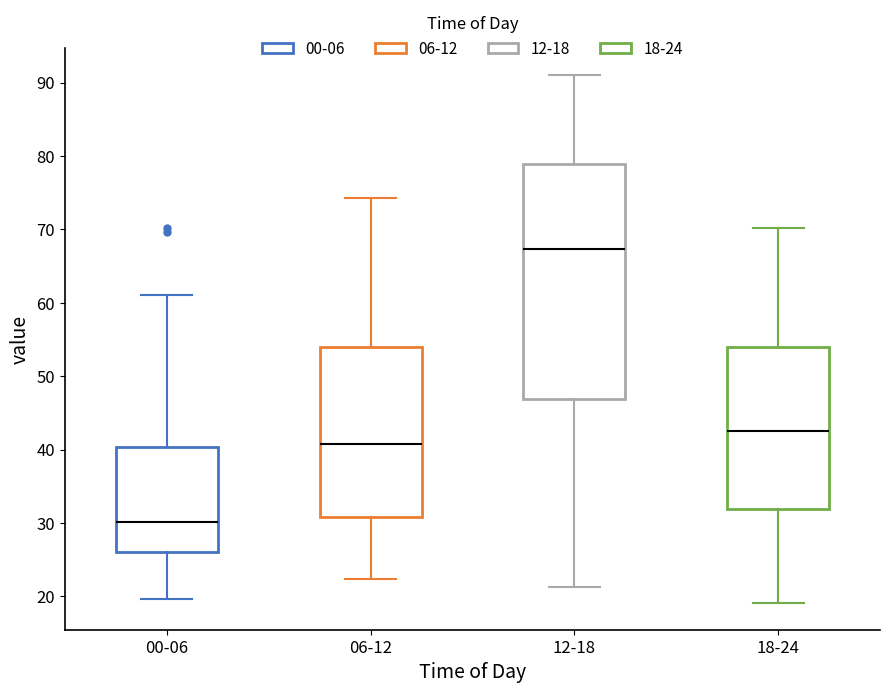

Where is the upper edge of the box for 12-18 on the y-axis? The values are not printed on the chart, so give them approximately, as read against the axis.

79